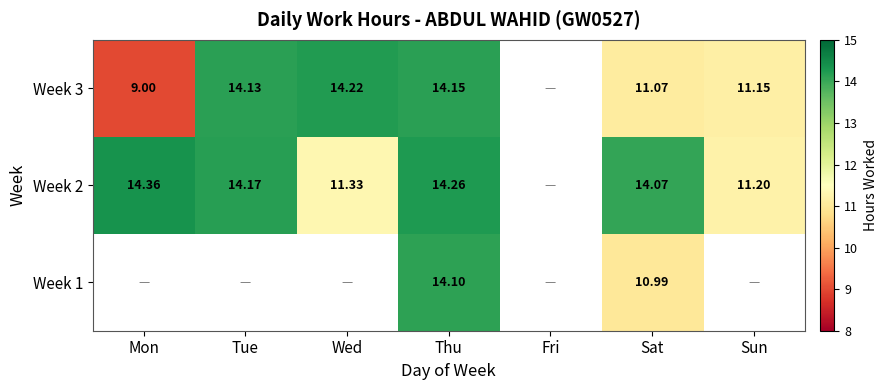

Count the number of categories in the chart.

7